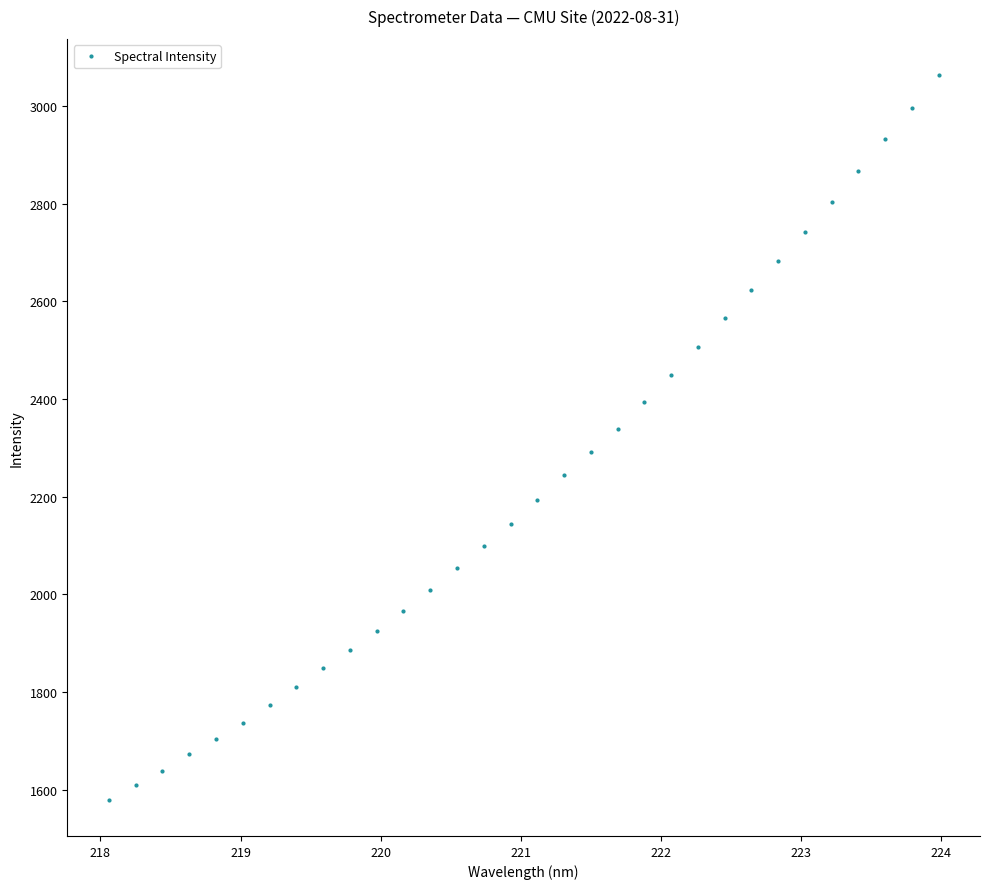

What is the value of the 30th point from the left?

2933.0